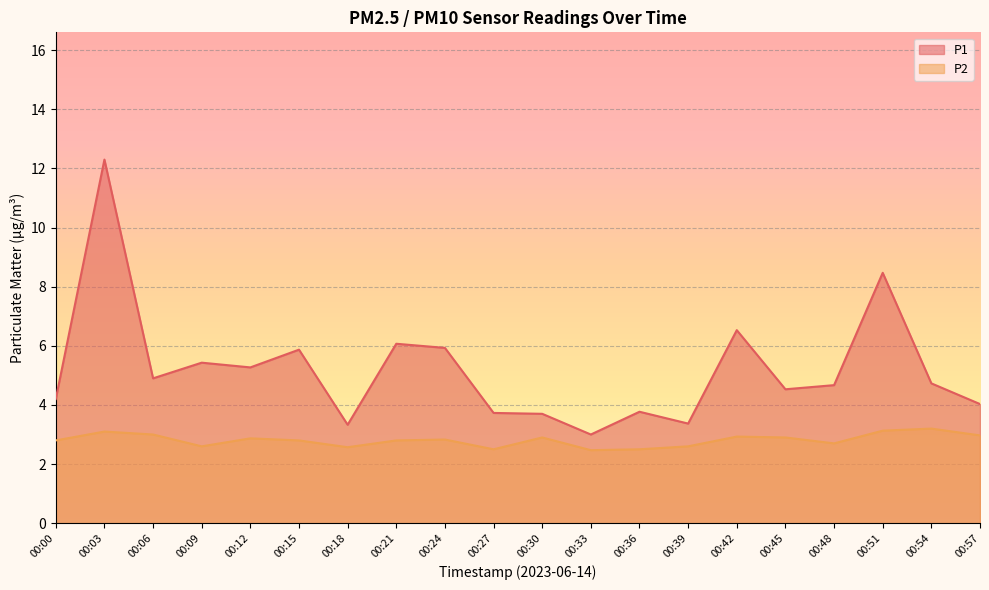

What is the average value of the P1 series?

5.2